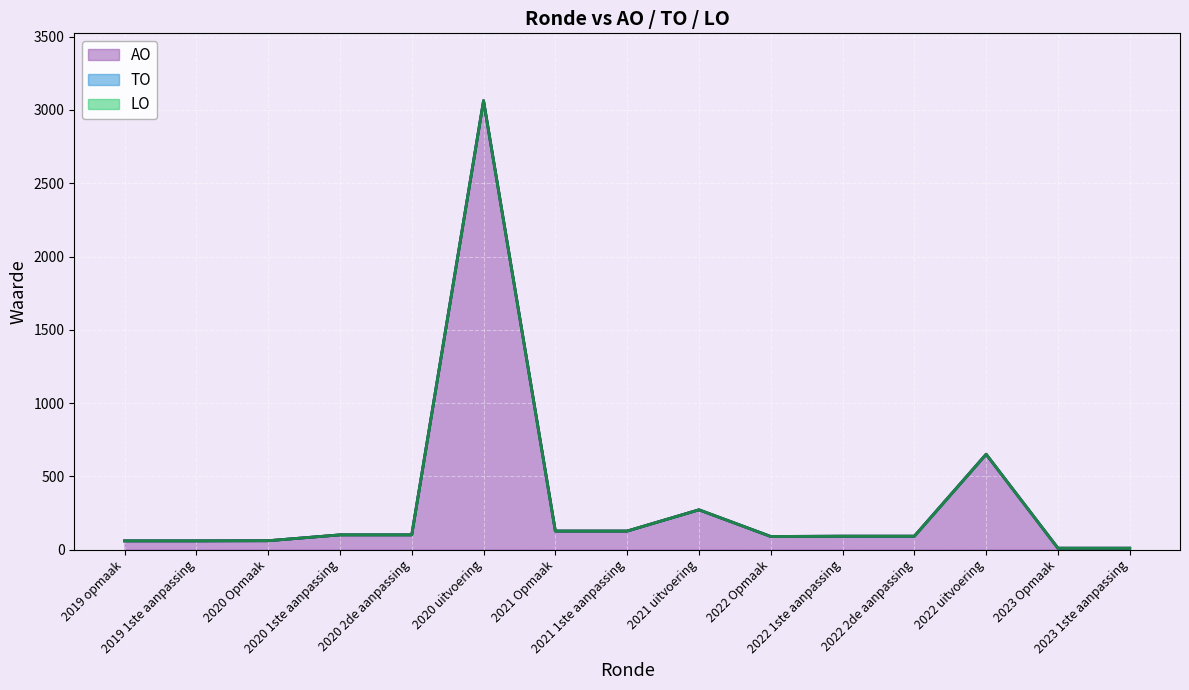

At which label does AO first exceed 92?

2020 1ste aanpassing